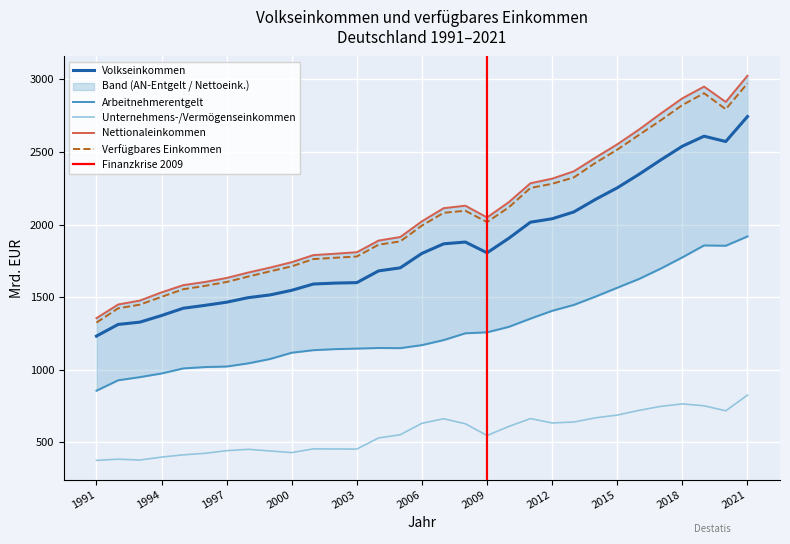

Where is Volkseinkommen nearest to the value 1987?

2011